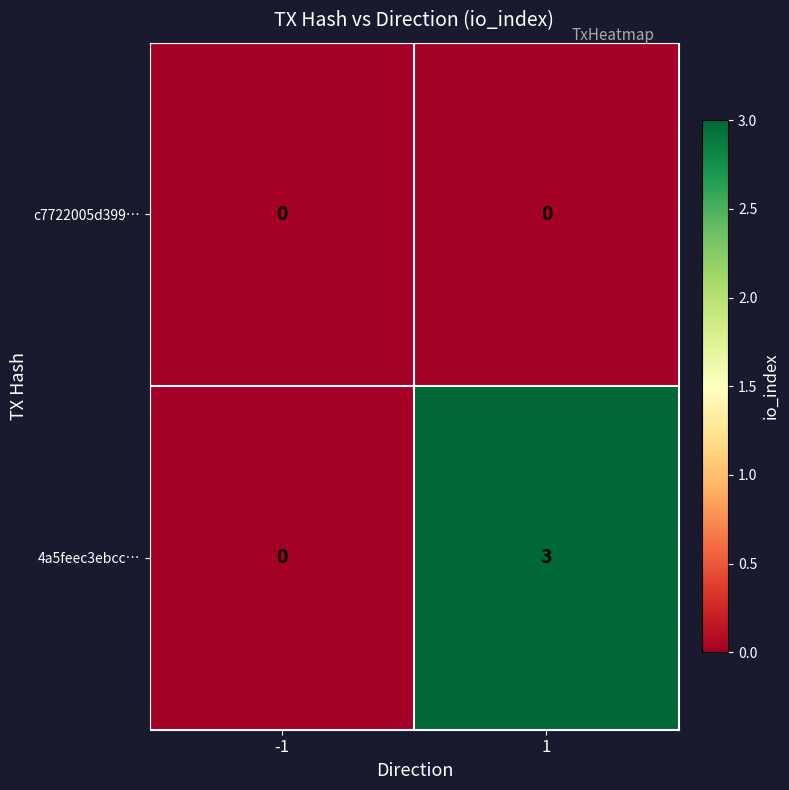

Which series has the largest total across all categories?

4a5feec3ebcc…